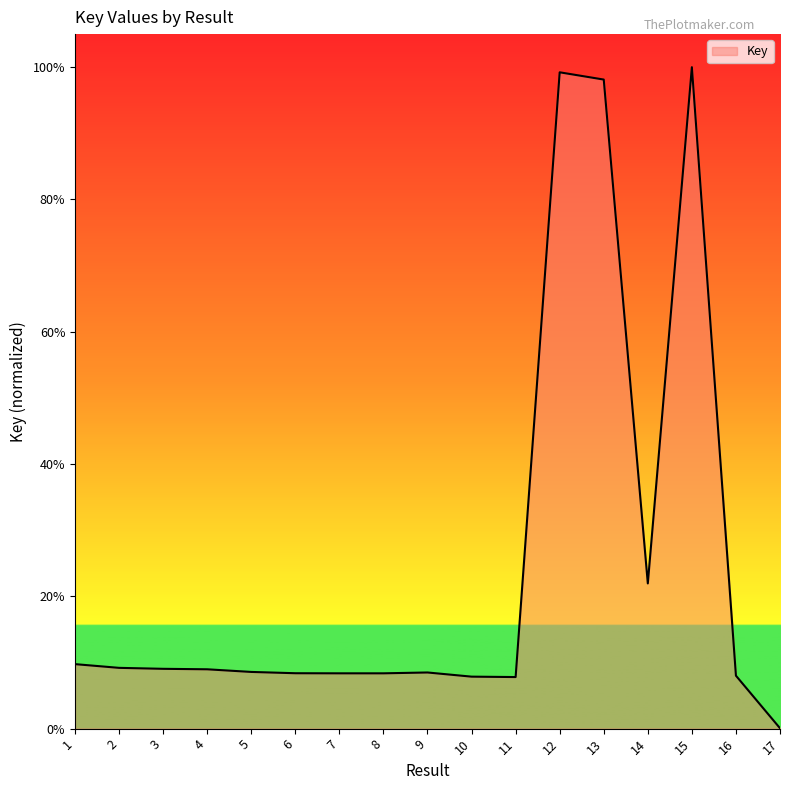

Is it true that the value at 4 is 9.0?

True